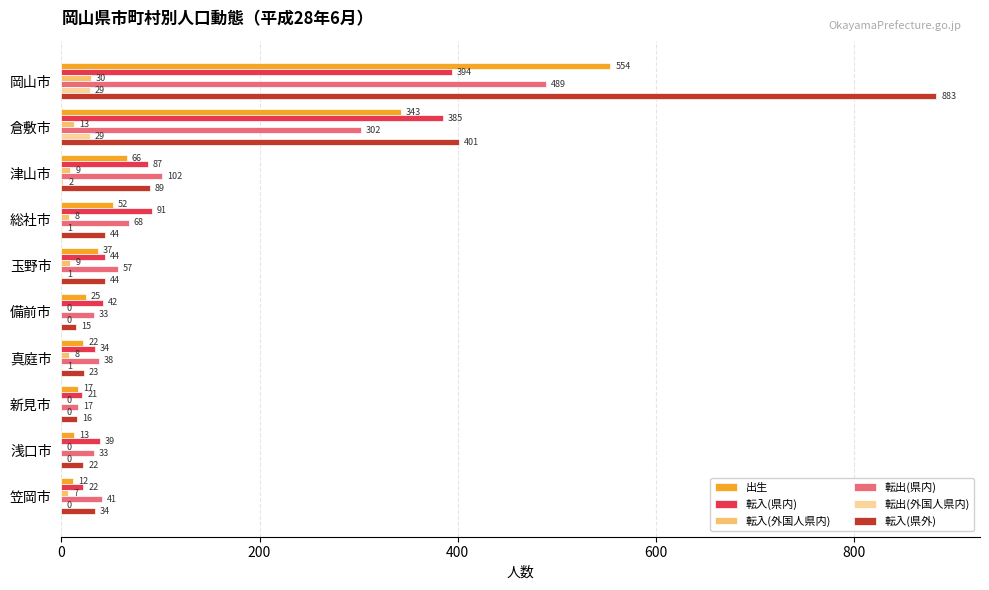

What is the sum of all 出生 values?

1141